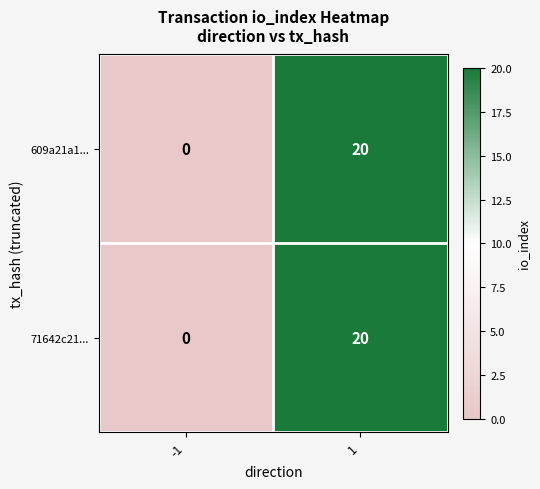

Read the 71642c21... value at 1, to the nearest 10.

20